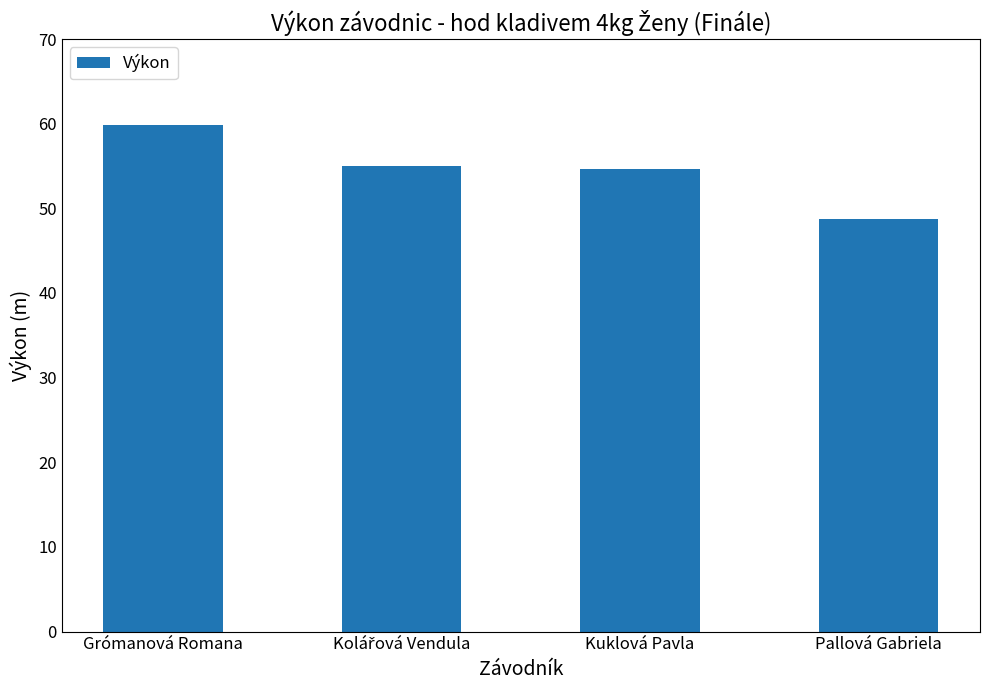

Count the number of data series in this chart.

1